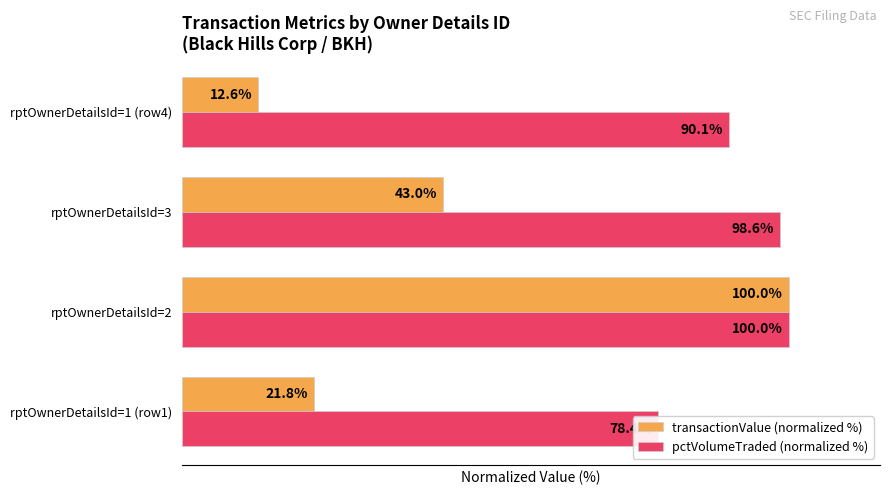

What is the highest value of the pctVolumeTraded (normalized %) series?

100.0